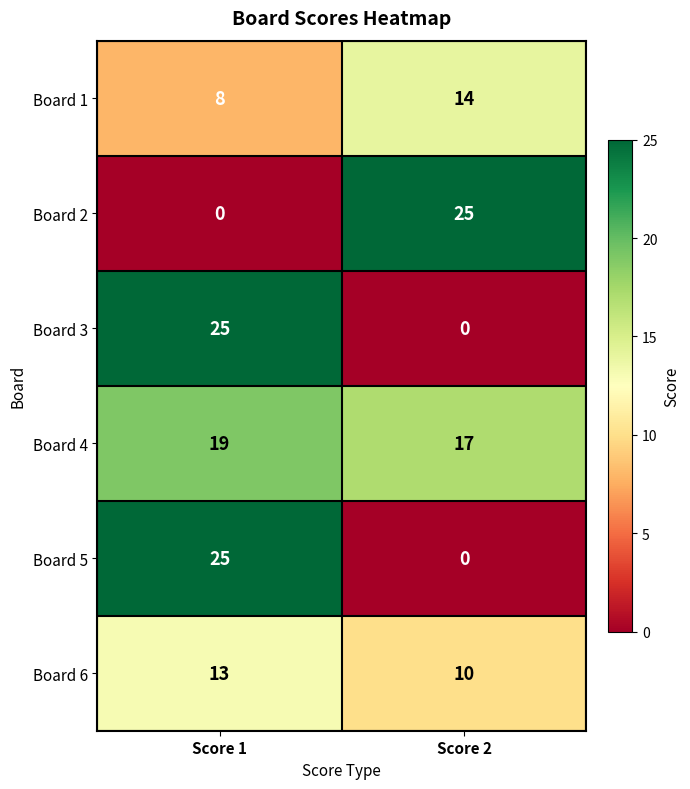

Where is Board 2 nearest to the value 12?

Score 1